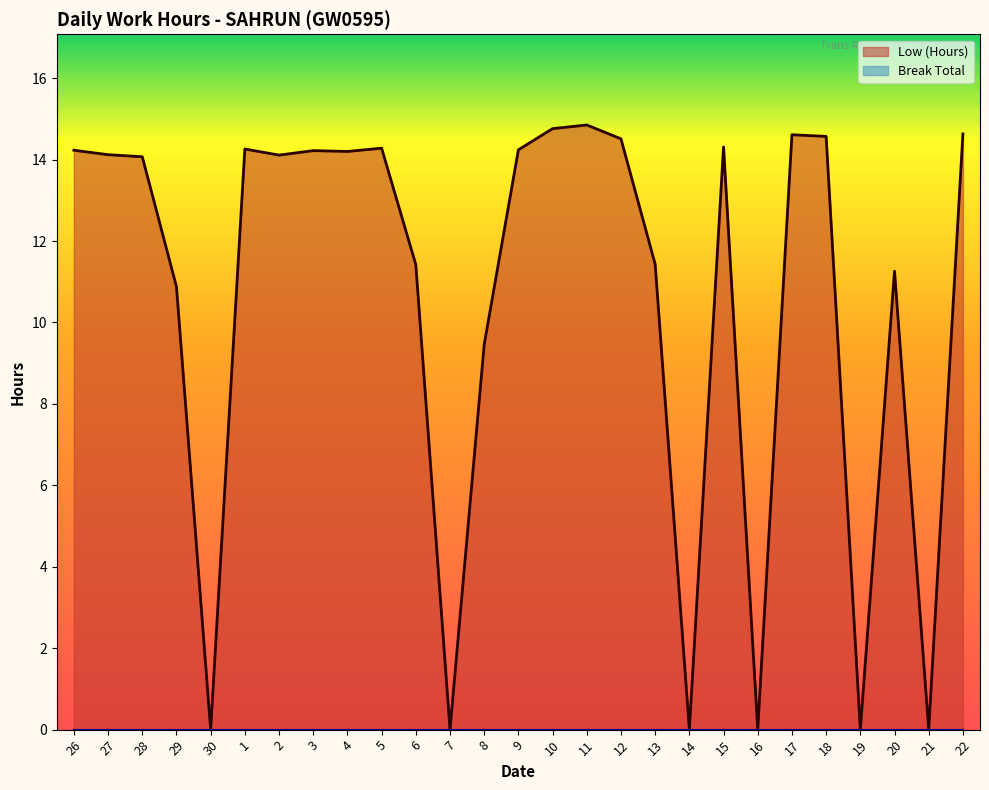

What is the average value?

10.5